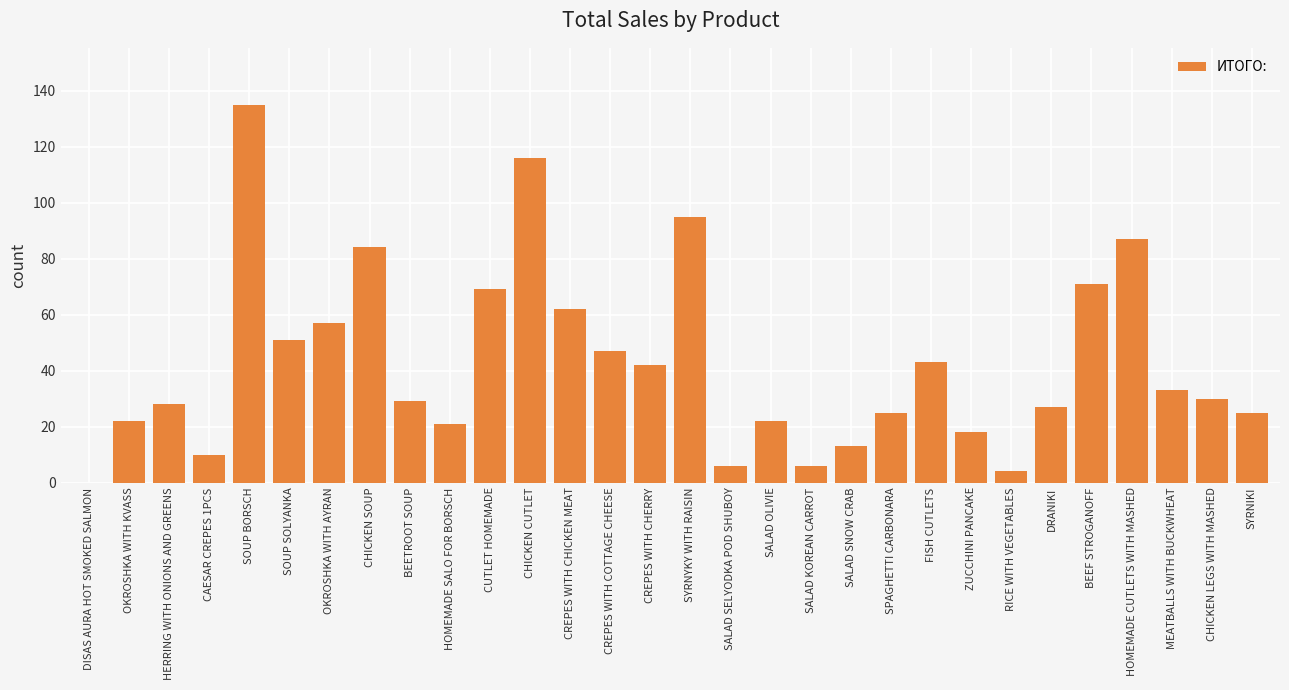

Between SYRNIKI and SALAD SNOW CRAB, which is larger?

SYRNIKI